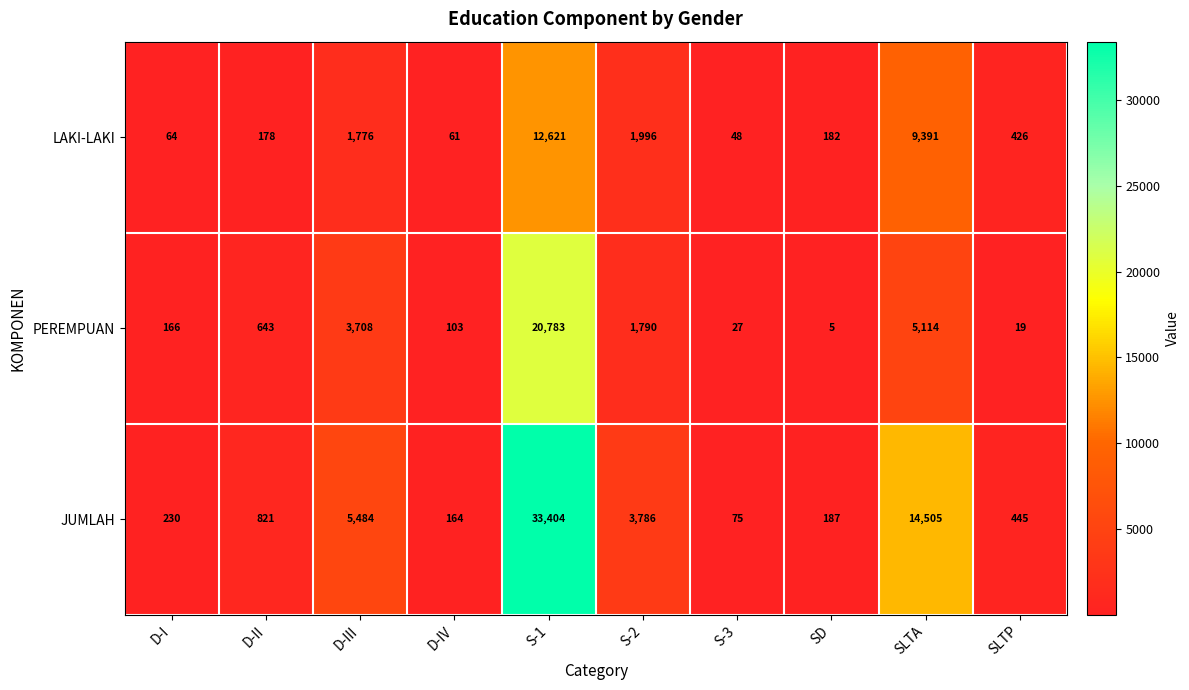

Which series has the largest range (max minus min)?

JUMLAH